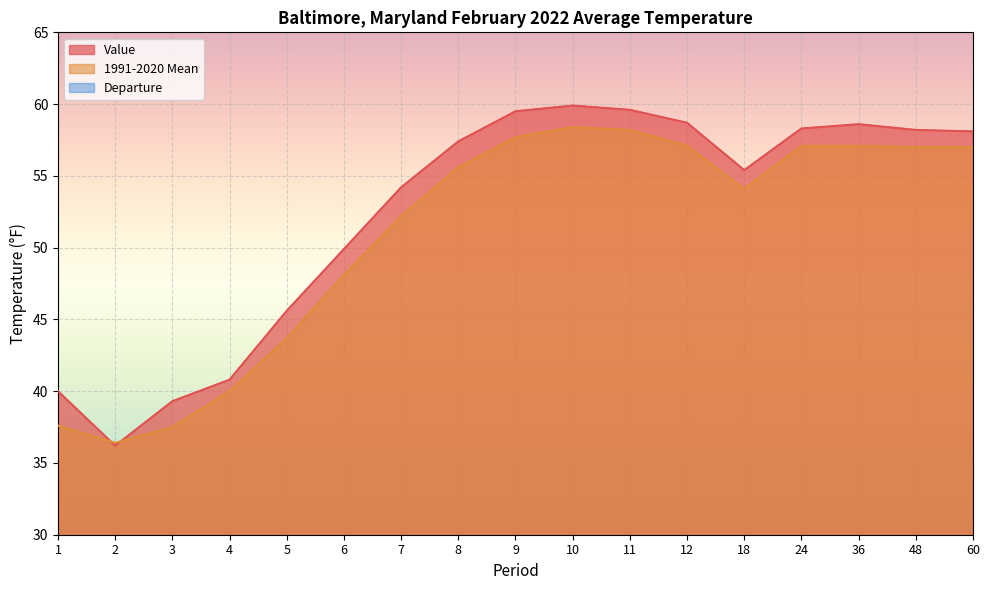

Is it true that 1991-2020 Mean equals 57.0 at 48?

True